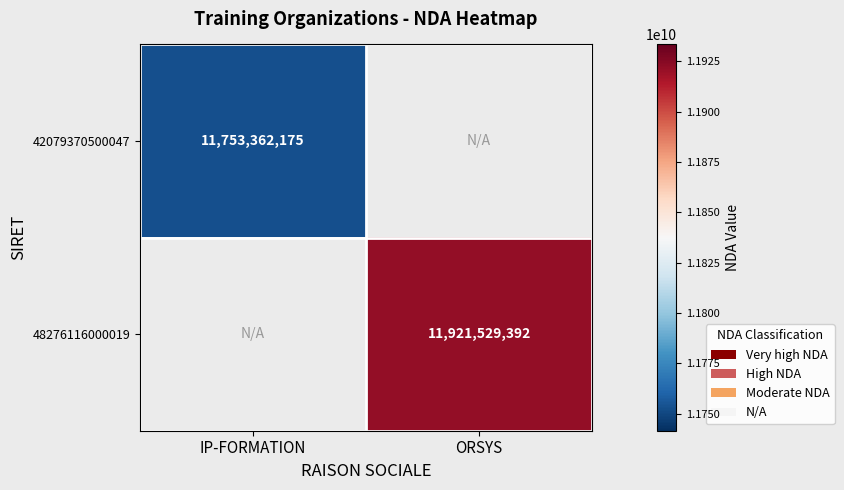

How many data points does each series have?

2